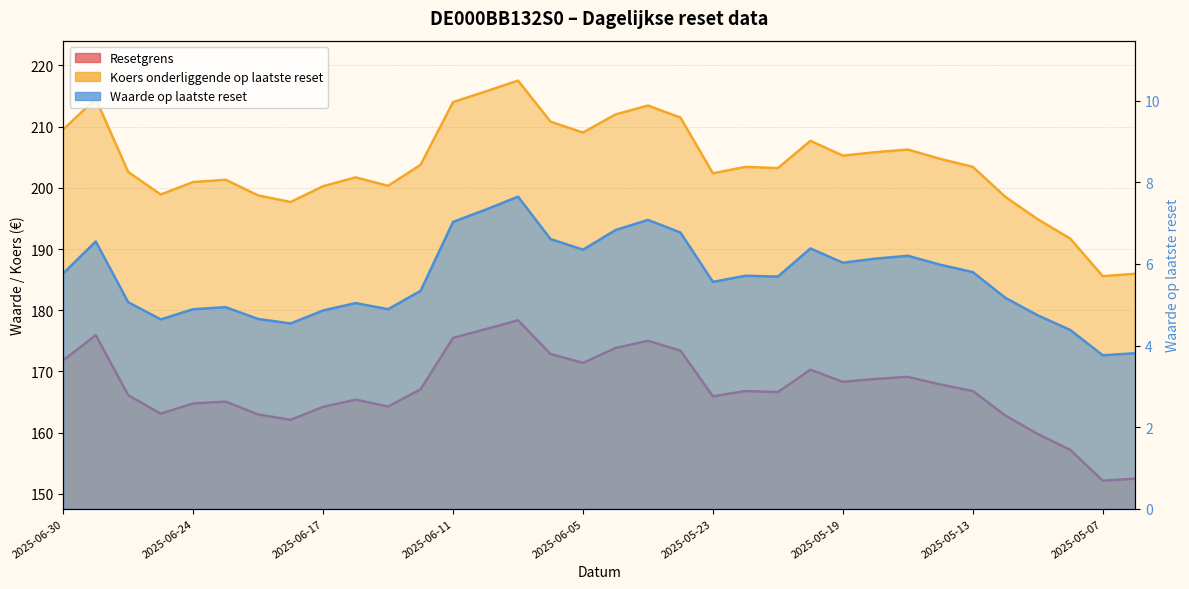

What is the total value across all series at 2025-05-21?

375.5